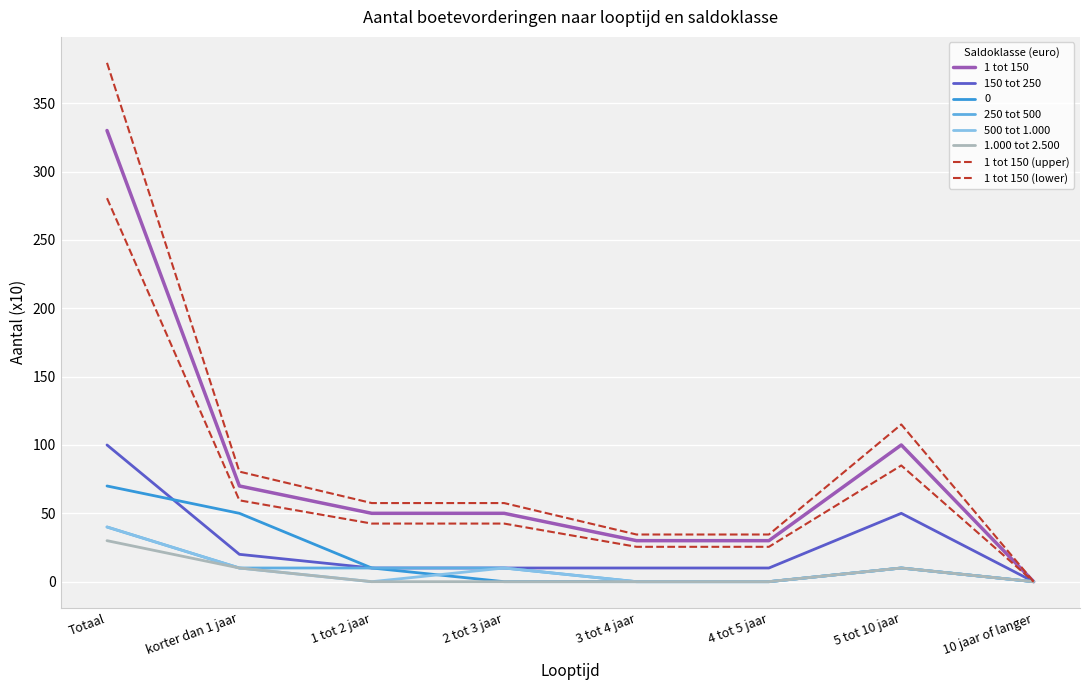

What is the label of the 6th point from the left?

4 tot 5 jaar